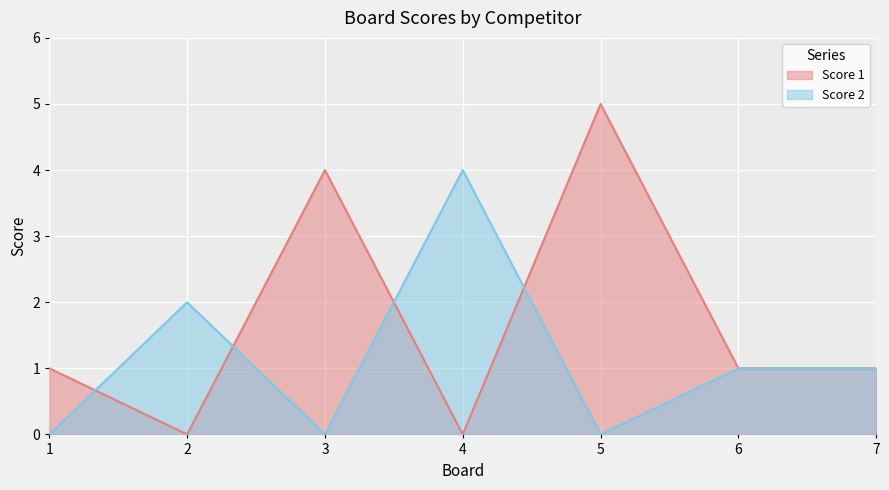

What is the difference between the second highest and minimum values in the Score 1 series?

4